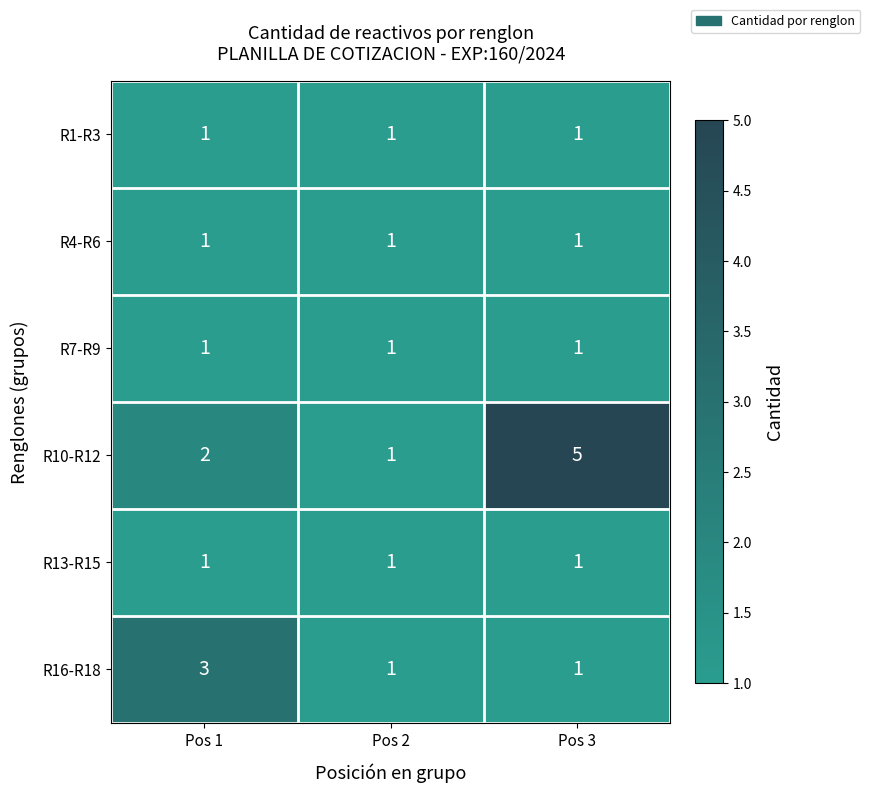

The R10-R12 series shows 2 at Pos 1. True or false?

True